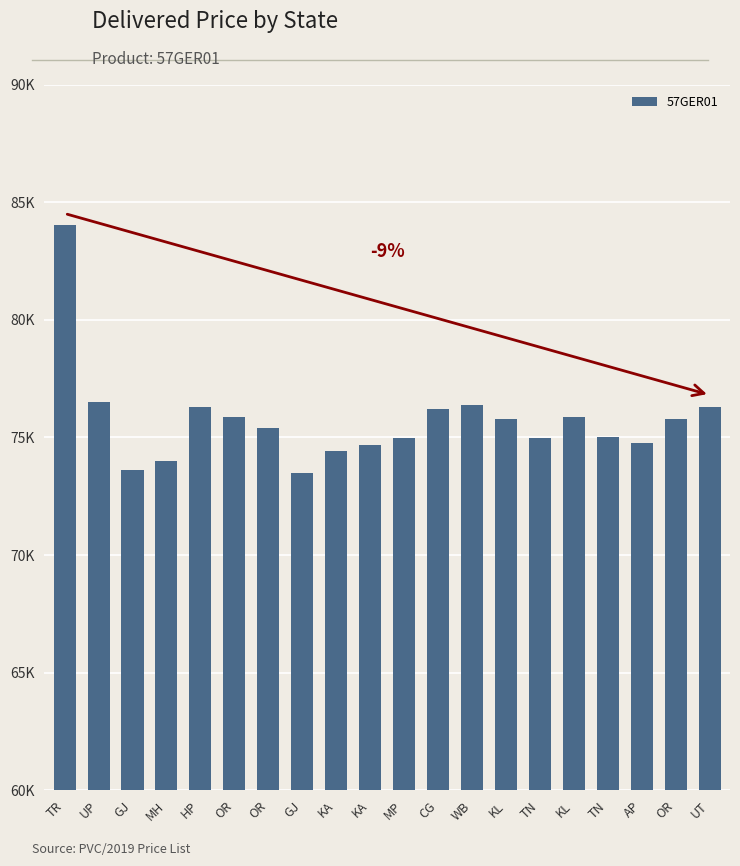

Are the bars horizontal?

No